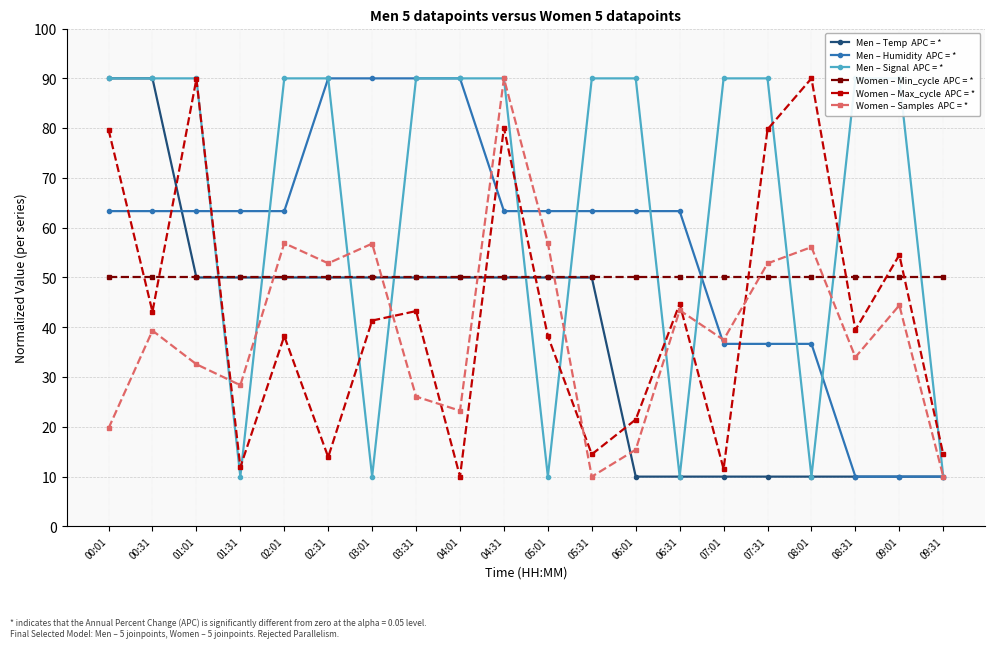

Which label corresponds to the largest value in the chart?

00:01